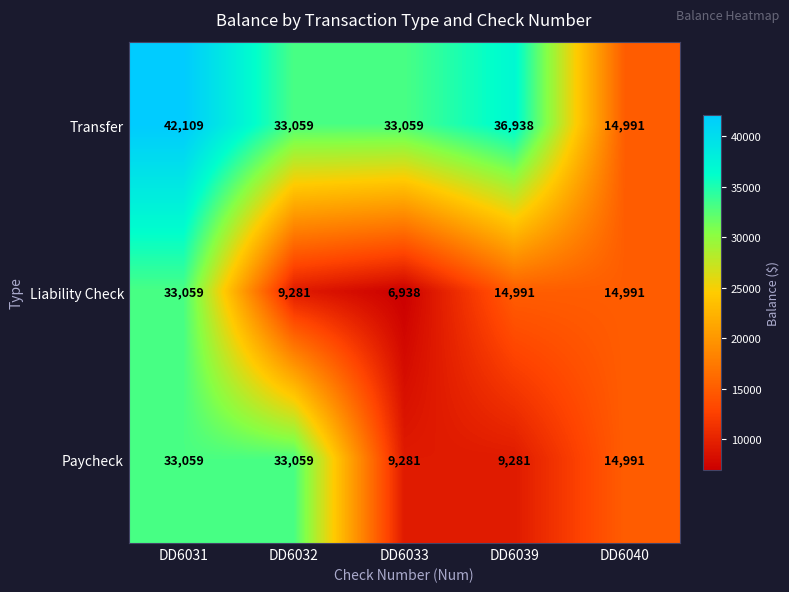

How many distinct data groups are displayed?

3